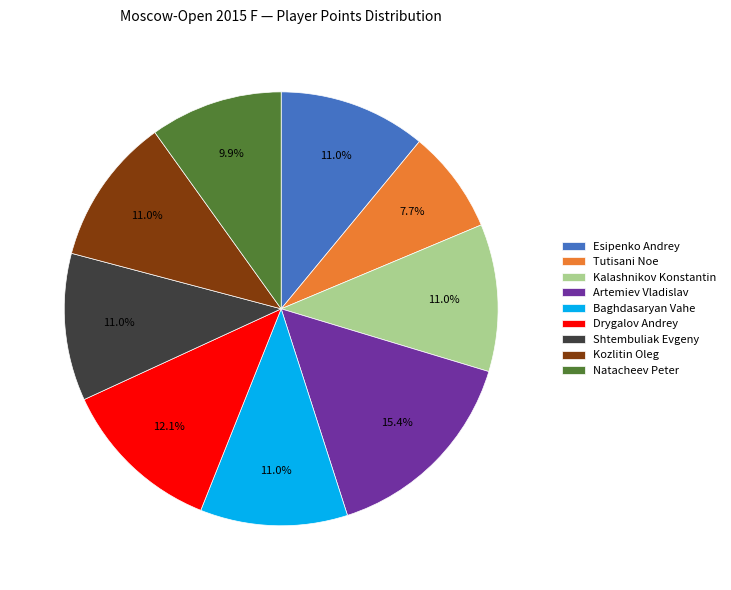

The Natacheev Peter slice represents 10% of the pie. True or false?

True